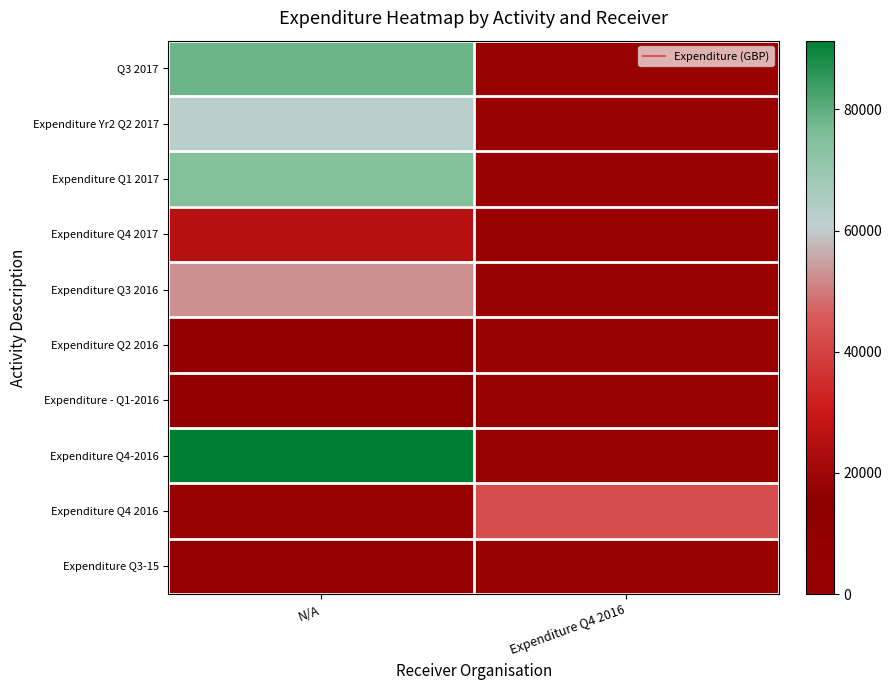

Which series has the largest total across all categories?

Expenditure Q4-2016